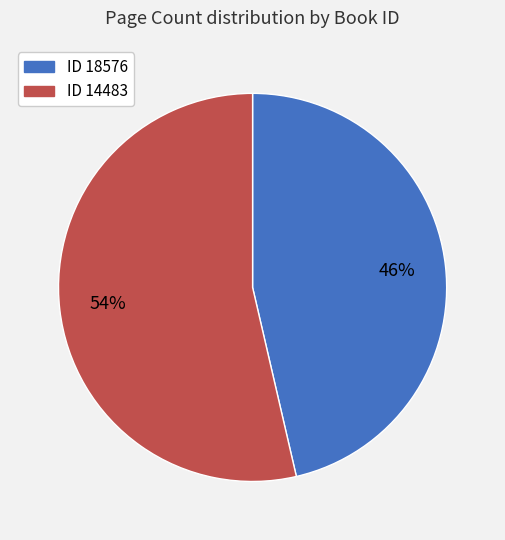

How many segments does this pie chart have?

2